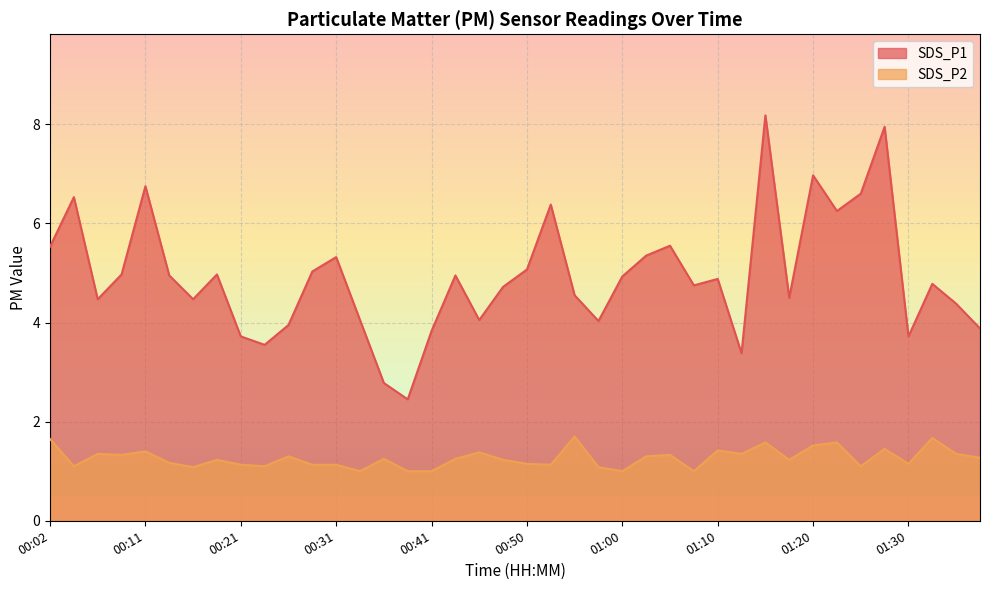

What position from the right is 01:20?

8